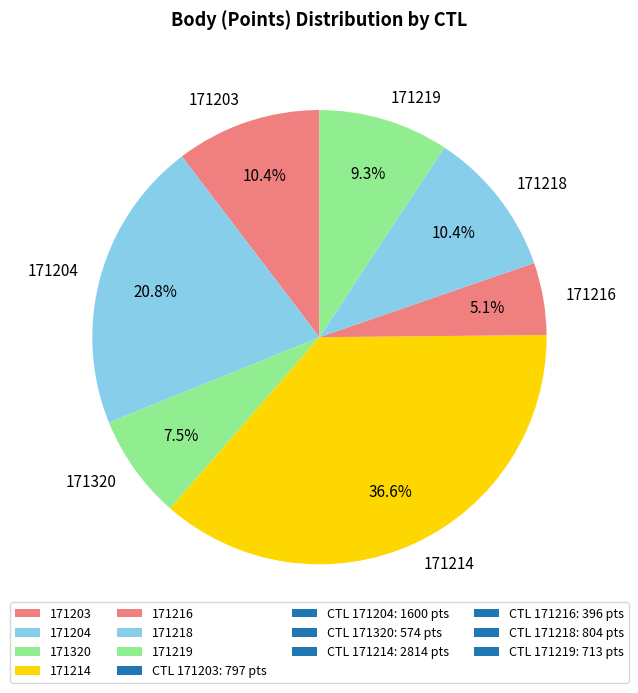

Combined, do 171214 and 171203 account for over 50%?

No